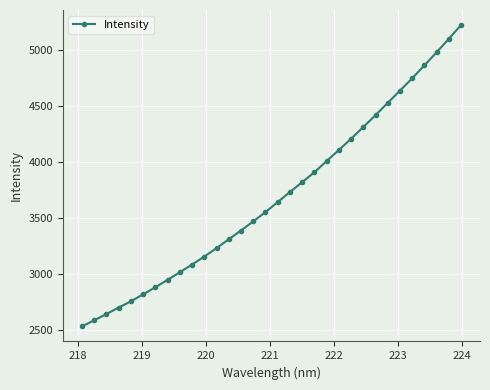

What is the maximum value shown in the chart?

5226.3